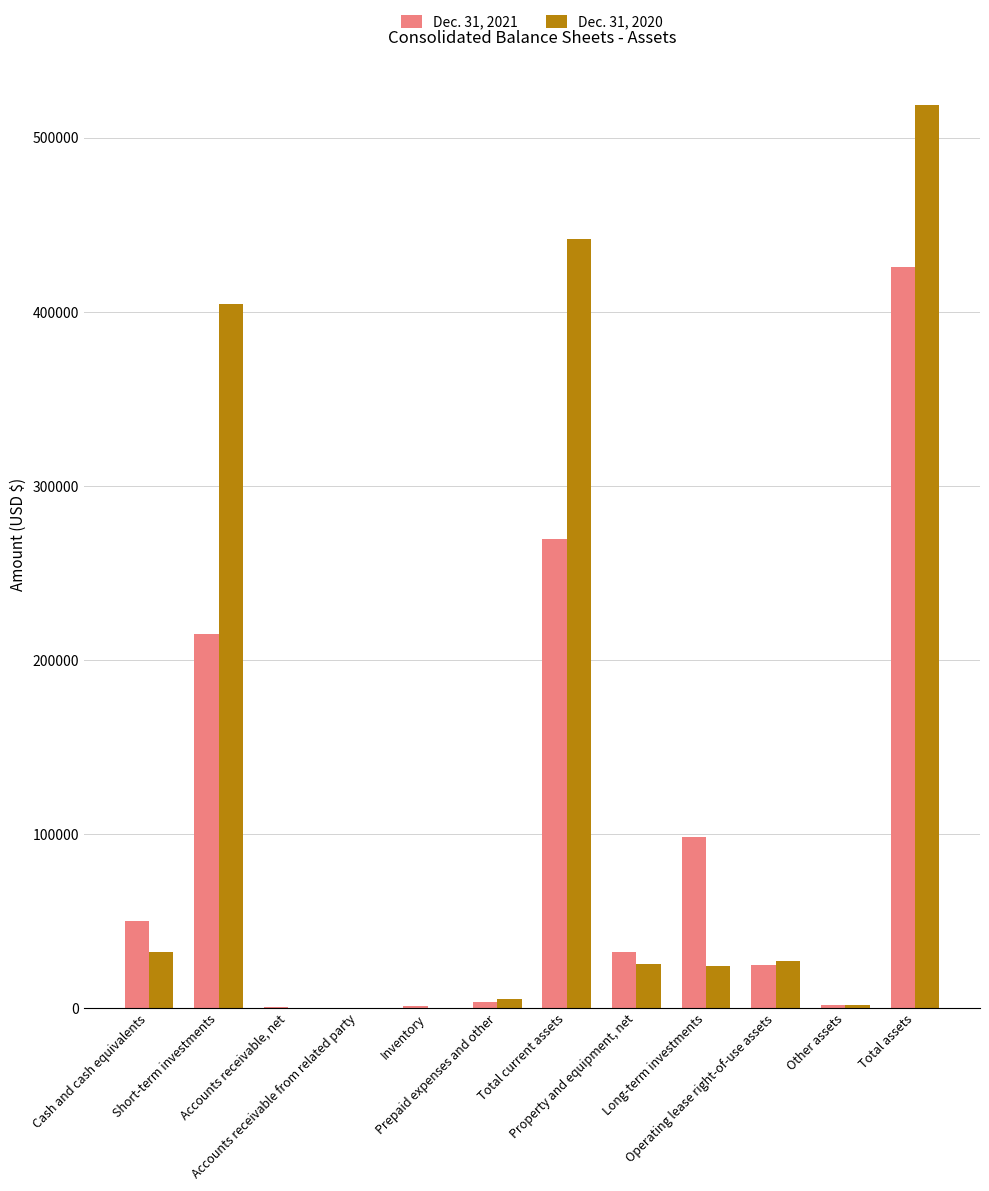

What position from the left is Total current assets?

7